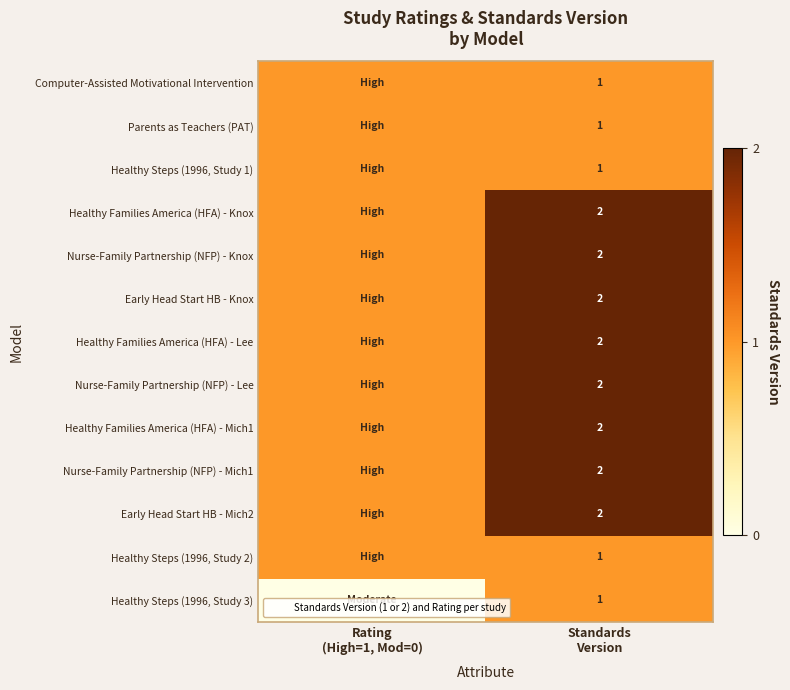

True or false: Healthy Steps (1996, Study 3) has a value of 1 at Standards Version.

True